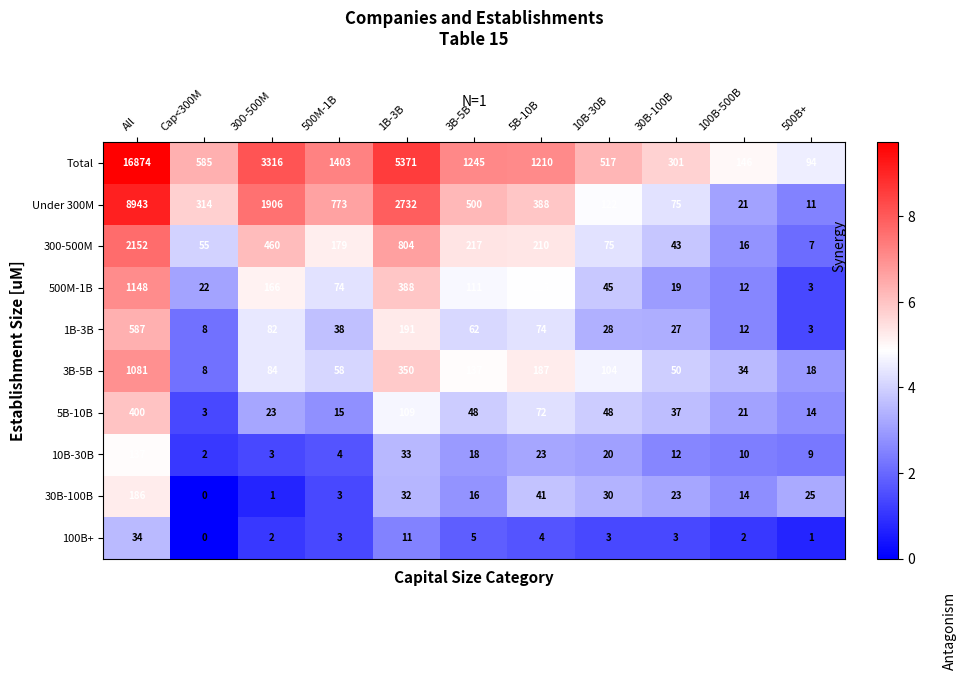

How many data points does each series have?

11